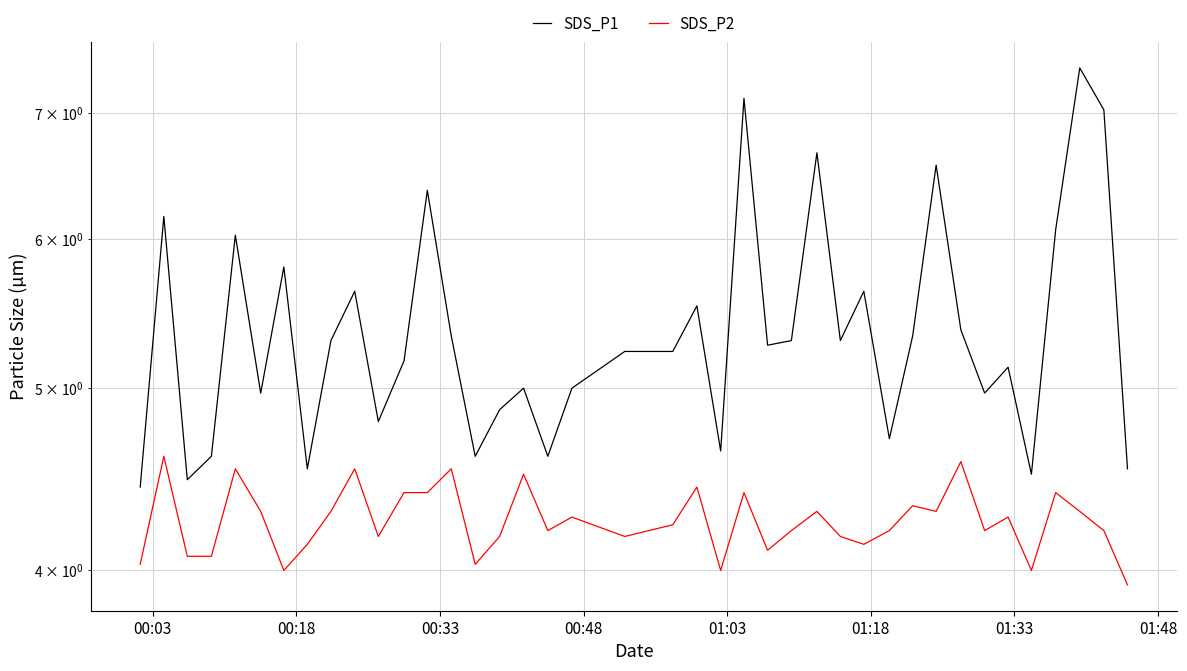

True or false: SDS_P2 and SDS_P1 cross at least once.

False